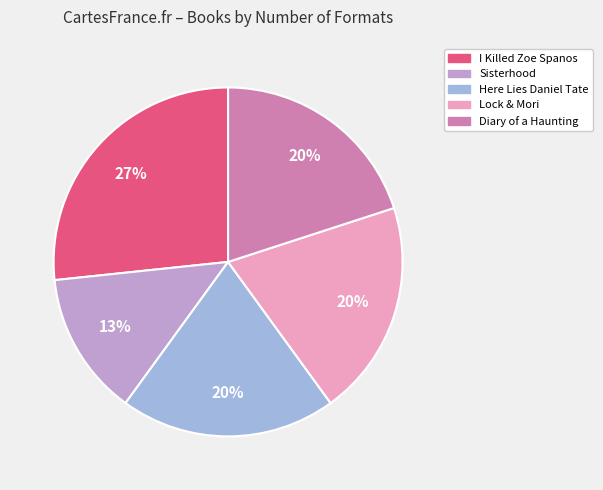

The Sisterhood slice represents 20% of the pie. True or false?

False